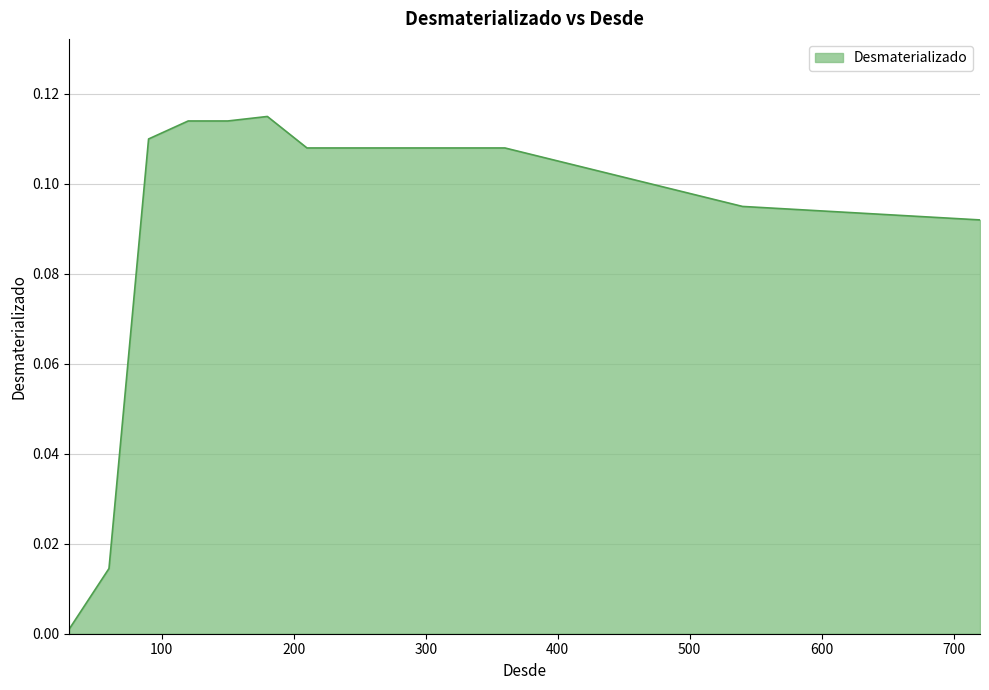

Reading left to right, transcribe all the data shown in this chart.

0.0	0.0	0.1	0.1	0.1	0.1	0.1	0.1	0.1	0.1	0.1	0.1	0.1	0.1